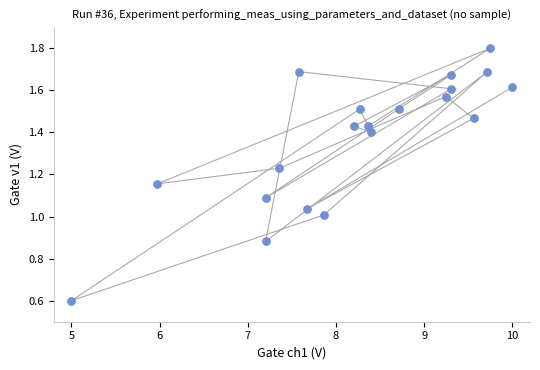

What is the range of X values (max minus min)?

5.0